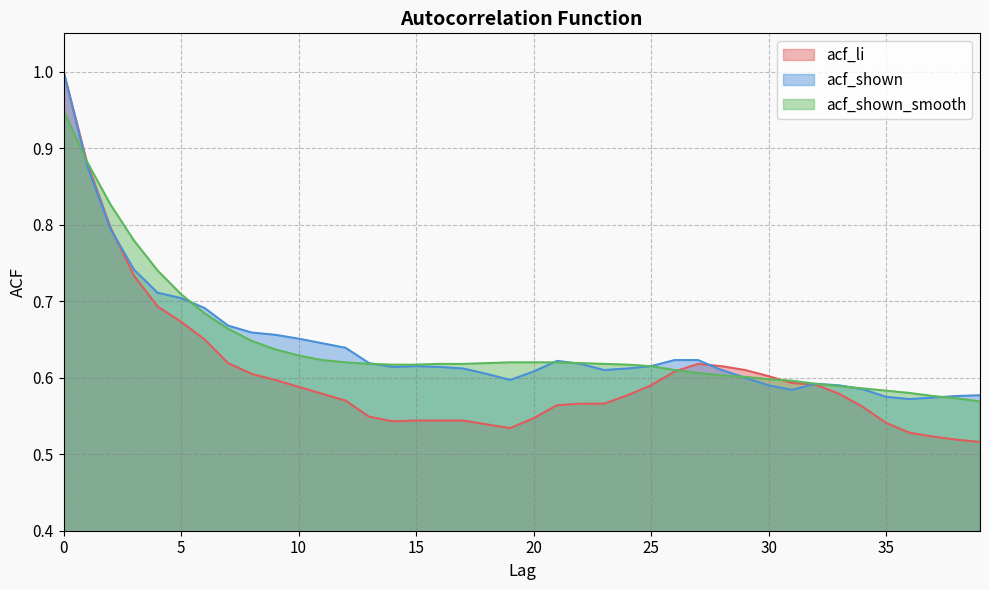

Which series ends up on top after the final intersection of acf_shown_smooth and acf_li?

acf_shown_smooth